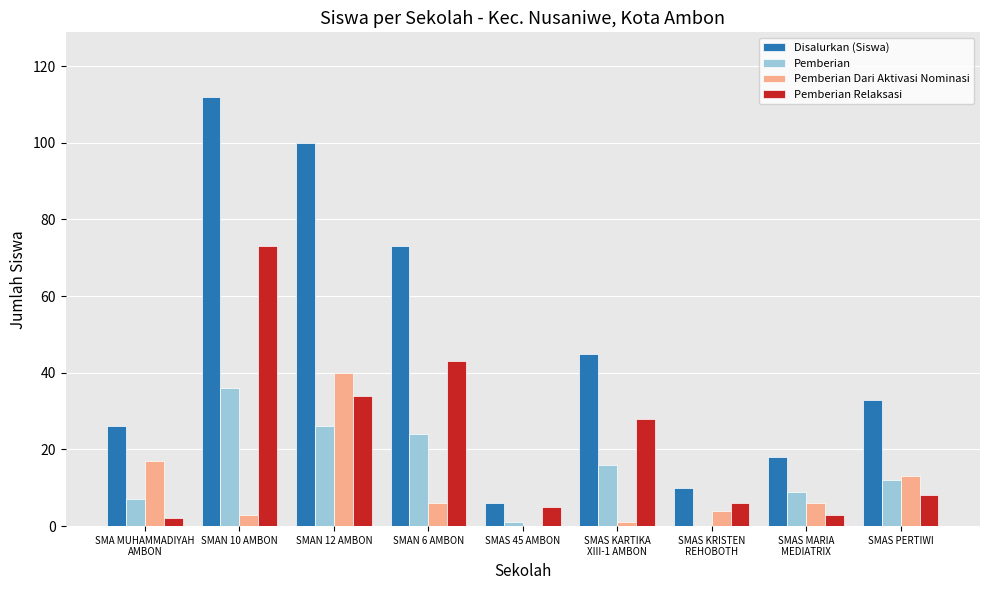

Which series changed the most between SMAN 6 AMBON and SMAS PERTIWI?

Disalurkan (Siswa)